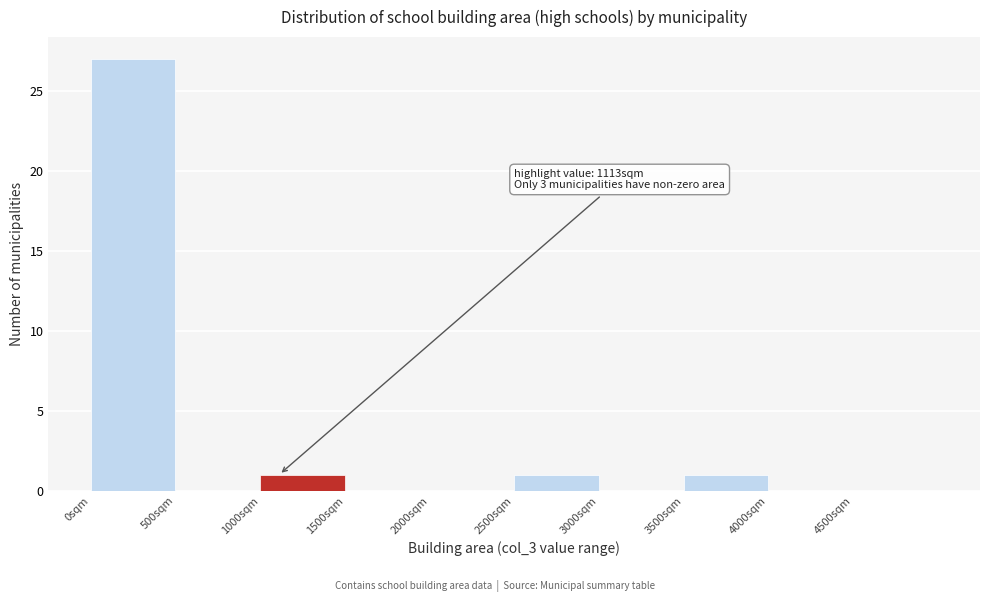

Which range on the x-axis has the tallest bar?

0 to 500